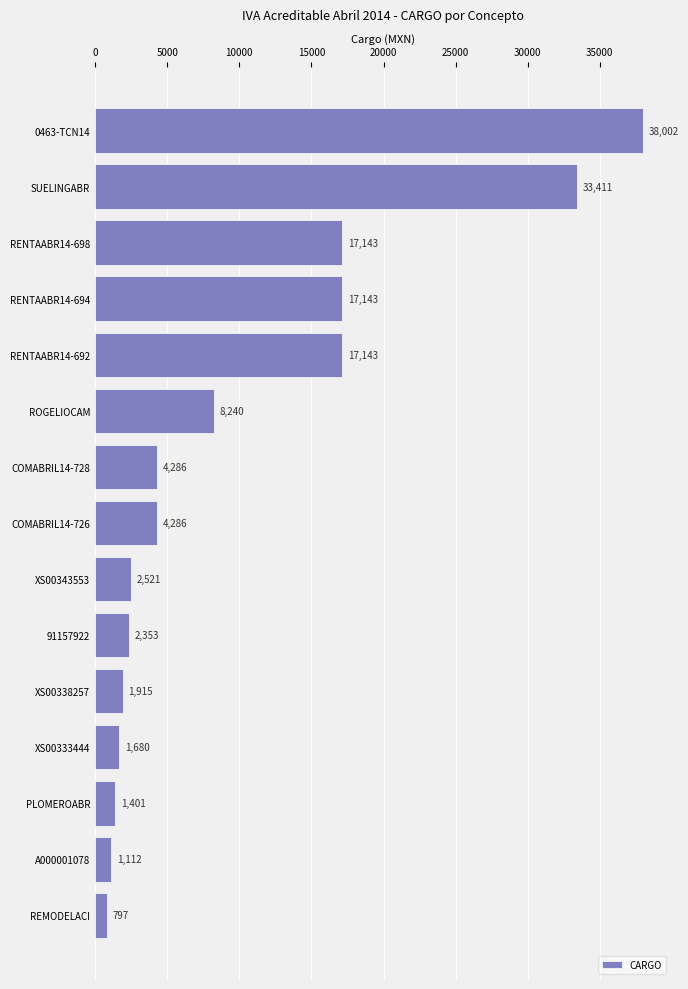

Which has a higher value, REMODELACI or PLOMEROABR?

PLOMEROABR